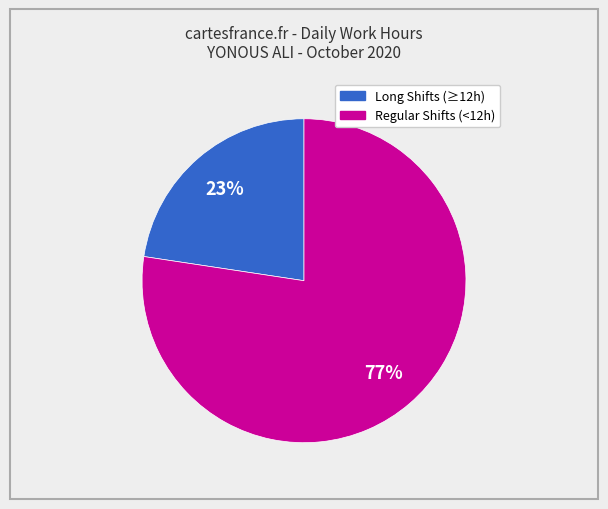

To the nearest percent, what is the average slice percentage?

50%